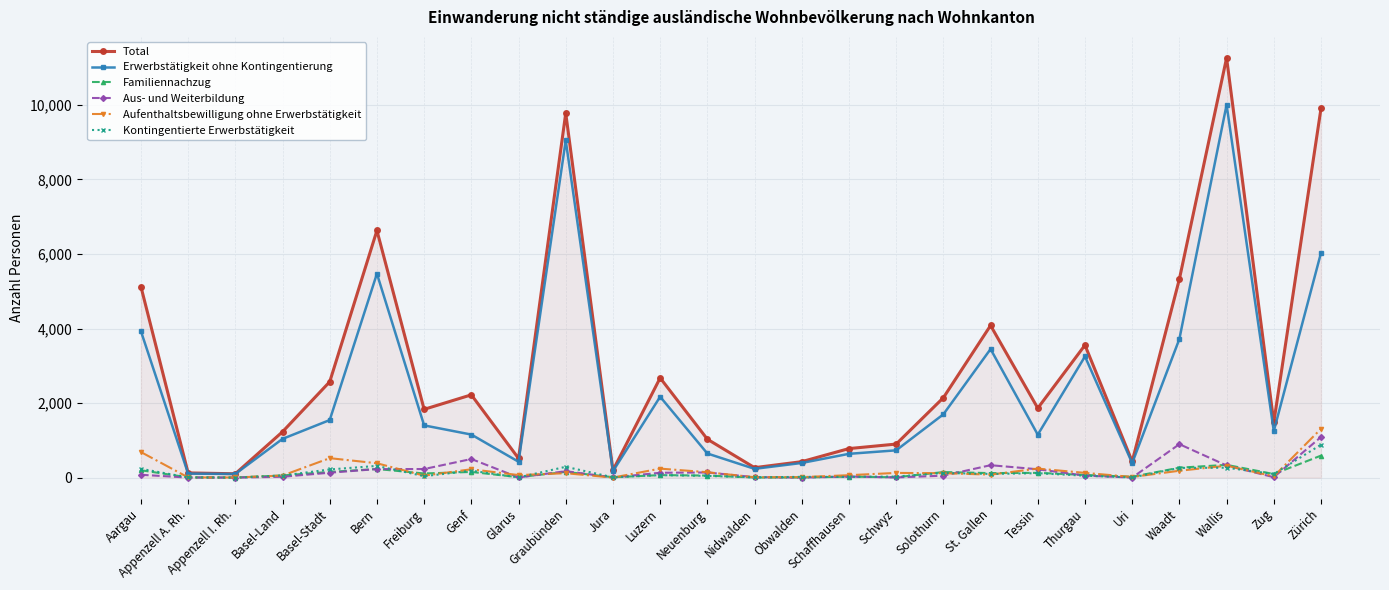

How many categories are shown in the chart?

26